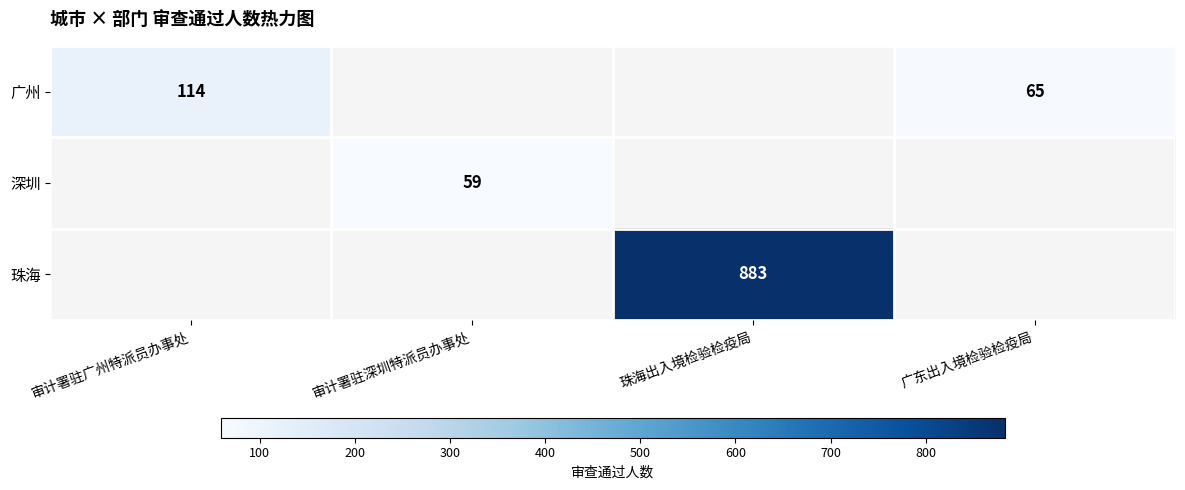

How many categories are shown in the chart?

4